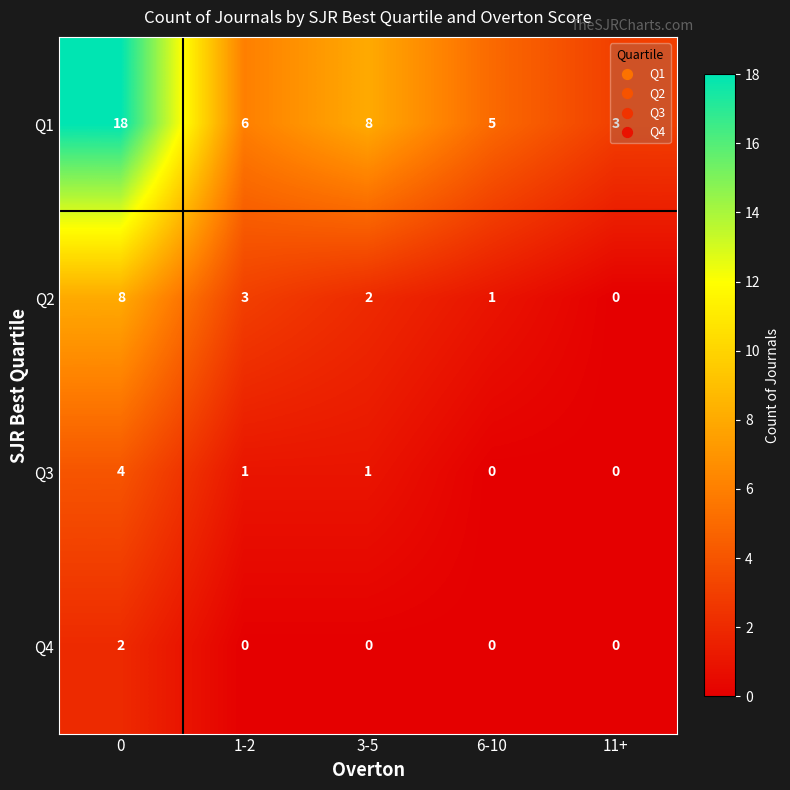

What is the average value of the Q2 series?

3